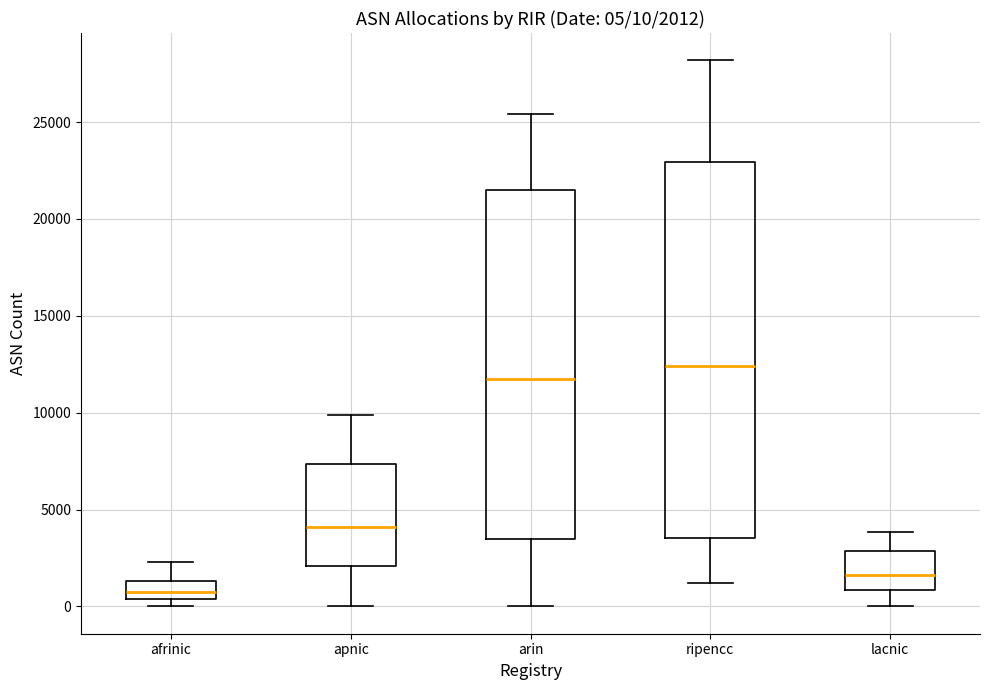

Which box's median line is the lowest?

afrinic